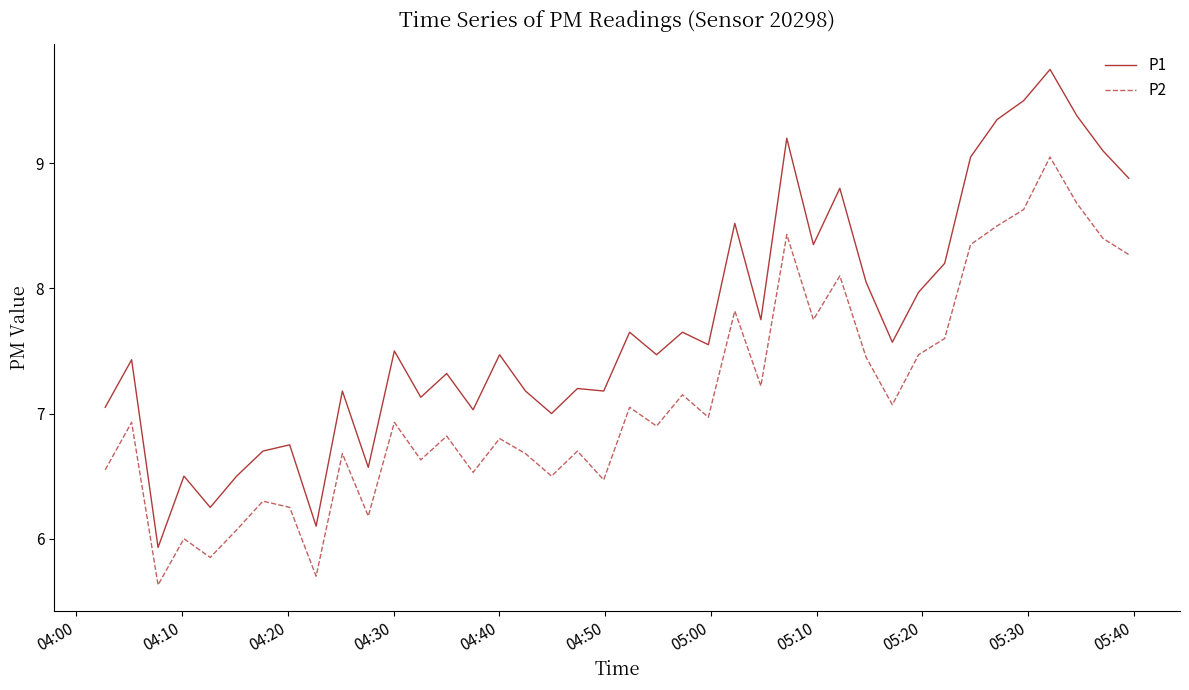

What is the difference between the second highest and second lowest values in the P2 series?

3.0